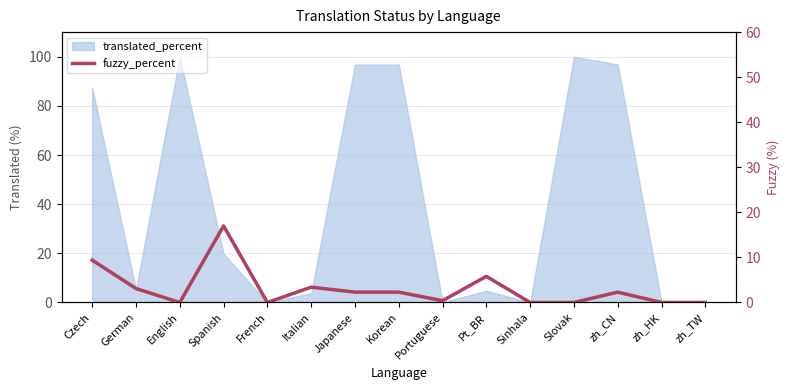

At which category does the chart reach its minimum across all series?

English